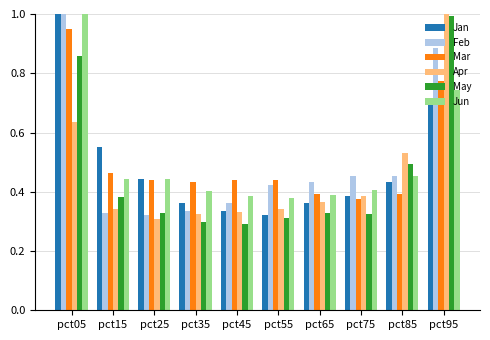

Where is Apr nearest to the value 0?

pct25